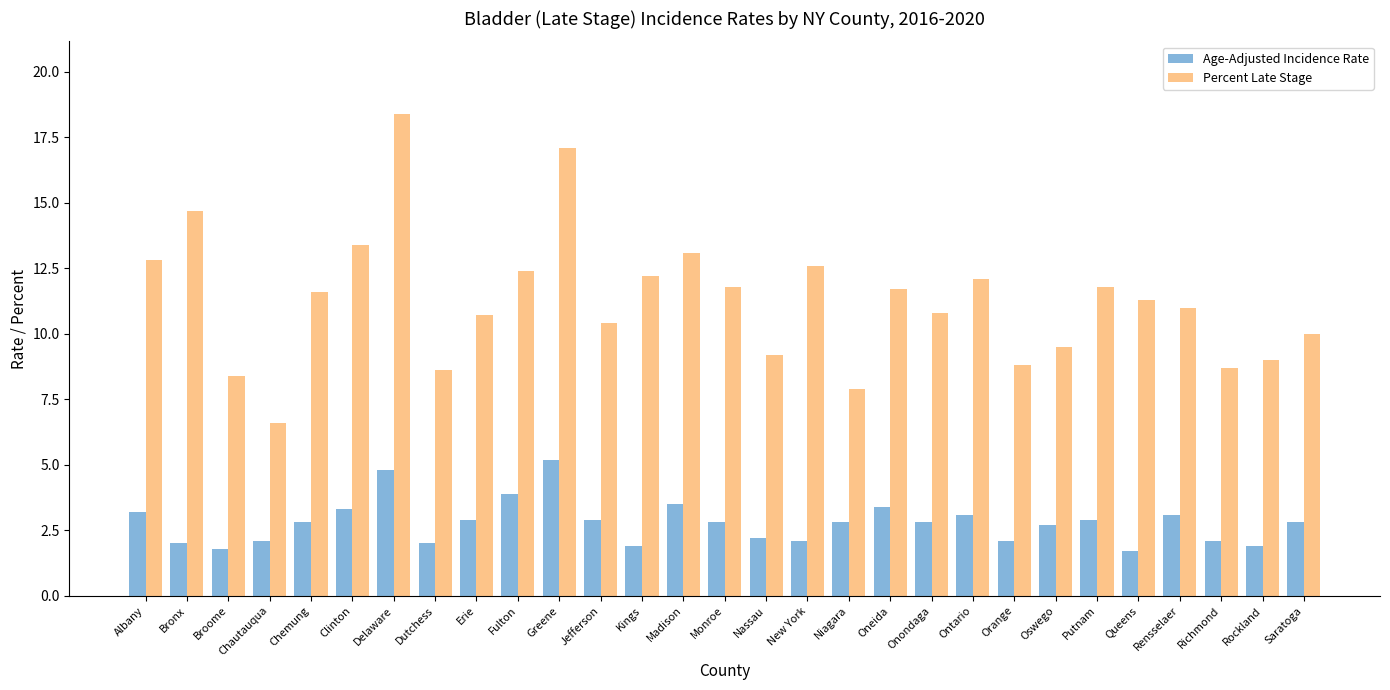

How many categories are shown in the chart?

29